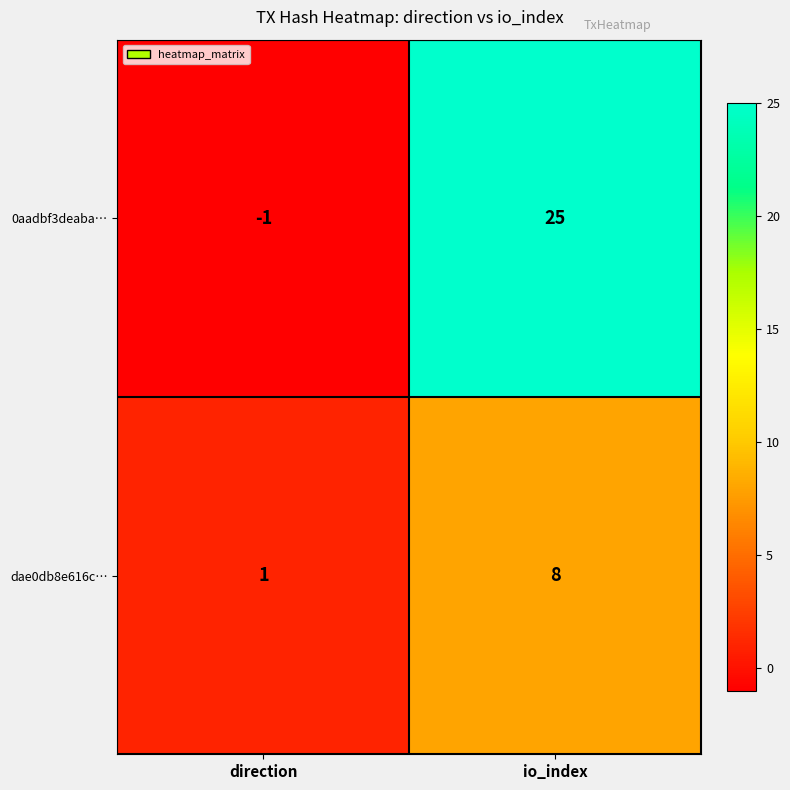

What is the greatest value displayed?

25